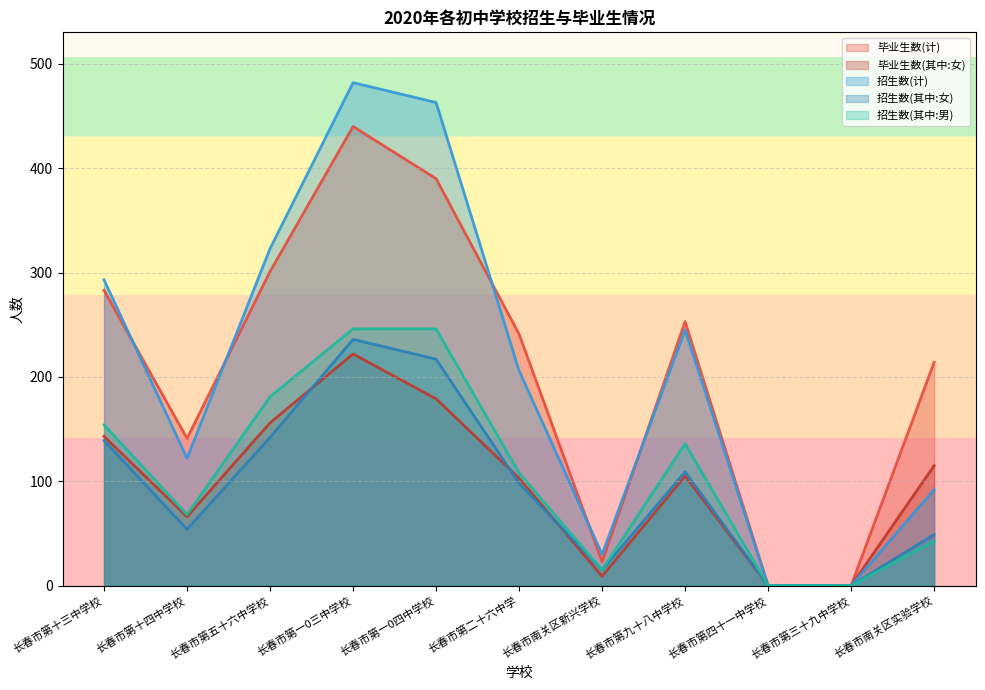

Is the value of 毕业生数(其中:女) at 长春市第四十一中学校 greater than the value of 招生数(其中:男) at 长春市第十三中学校?

No